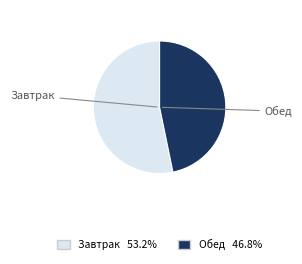

Count the number of slices in the pie.

2